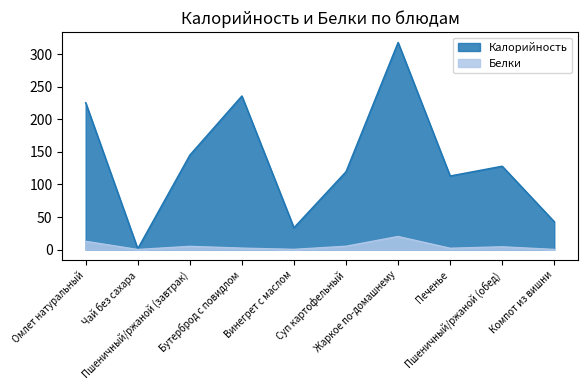

Reading left to right, extract all data points from this chart.

Калорийность: Омлет натуральный=225.5	Чай без сахара=1.4	Пшеничный/ржаной (завтрак)=145.0	Бутерброд с повидлом=235.8	Винегрет с маслом=33.6	Суп картофельный=119.6	Жаркое по-домашнему=317.9	Печенье=113.0	Пшеничный/ржаной (обед)=128.0	Компот из вишни=42.8
Белки: Омлет натуральный=12.7	Чай без сахара=0.2	Пшеничный/ржаной (завтрак)=5.0	Бутерброд с повидлом=2.3	Винегрет с маслом=0.4	Суп картофельный=5.2	Жаркое по-домашнему=20.1	Печенье=2.1	Пшеничный/ржаной (обед)=4.3	Компот из вишни=0.3